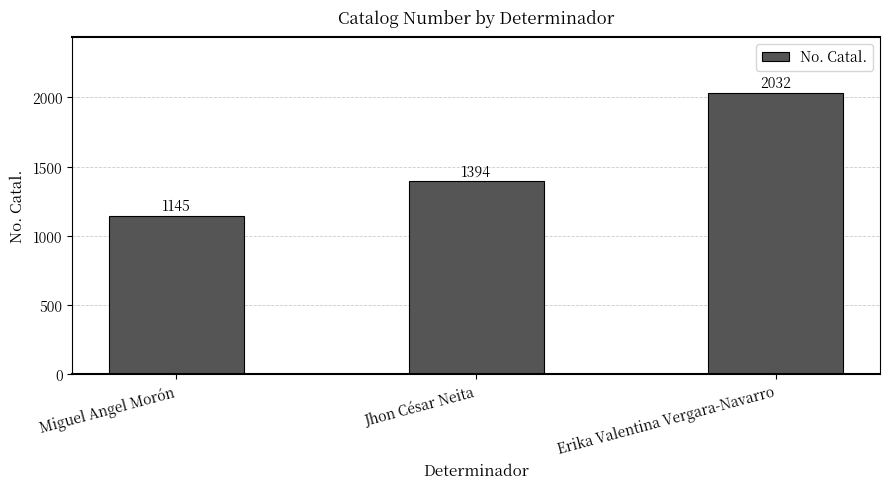

The value at Jhon César Neita is 1394. True or false?

True